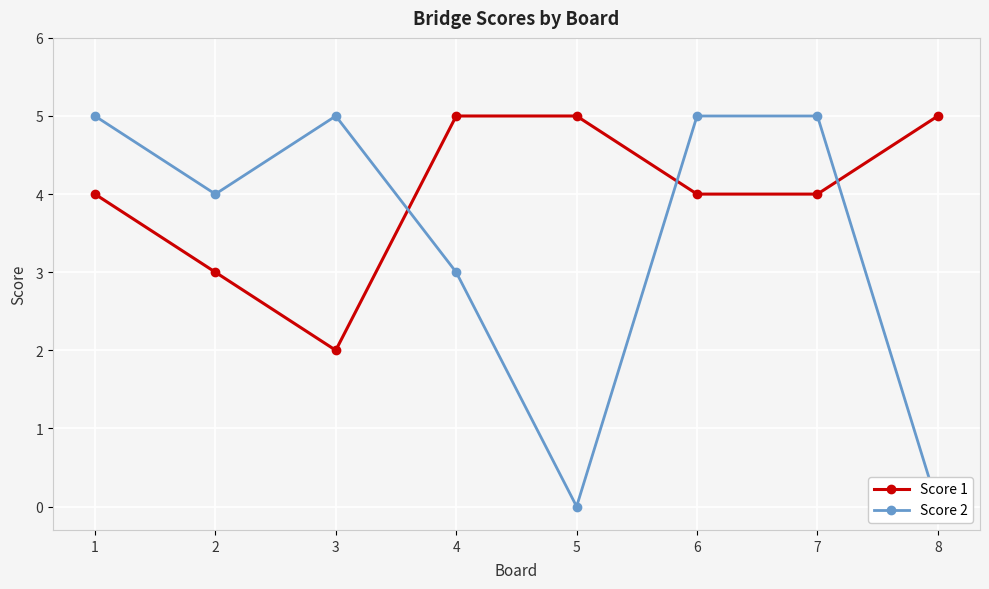

Is this an area chart (filled region under the line)?

No